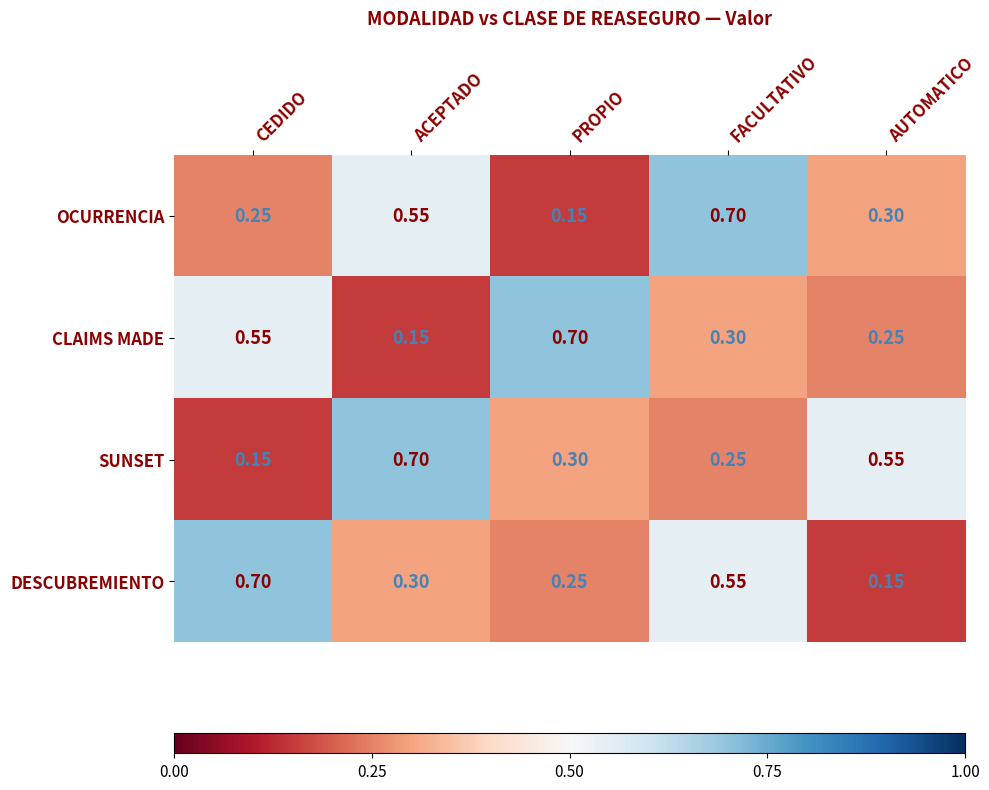

At which category is the sum across all series the highest?

FACULTATIVO